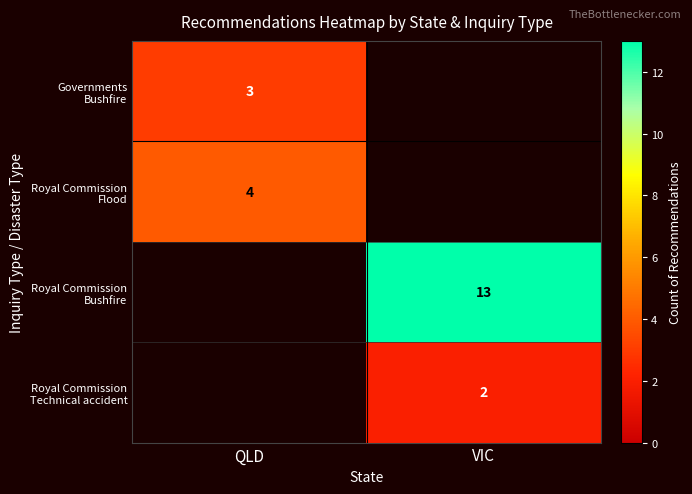

At how many categories does at least one series exceed 7?

1